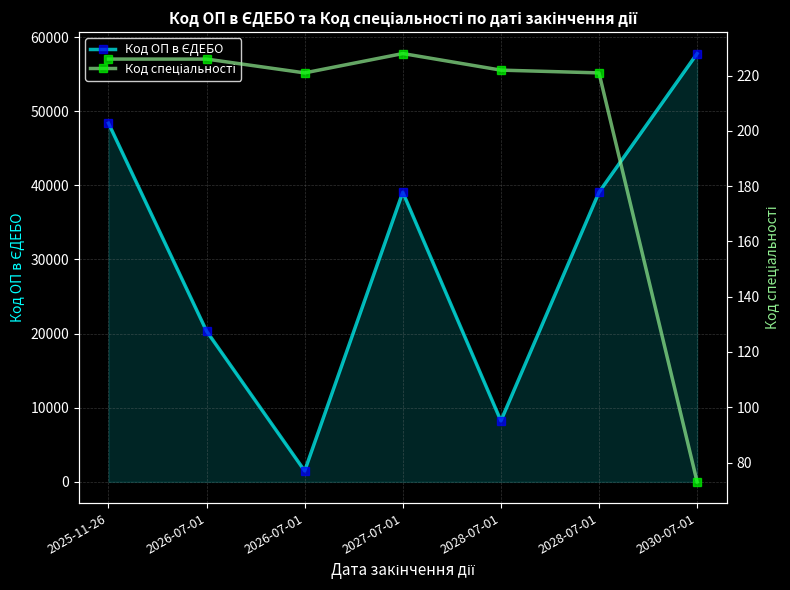

At which category is the sum across all series the highest?

2030-07-01